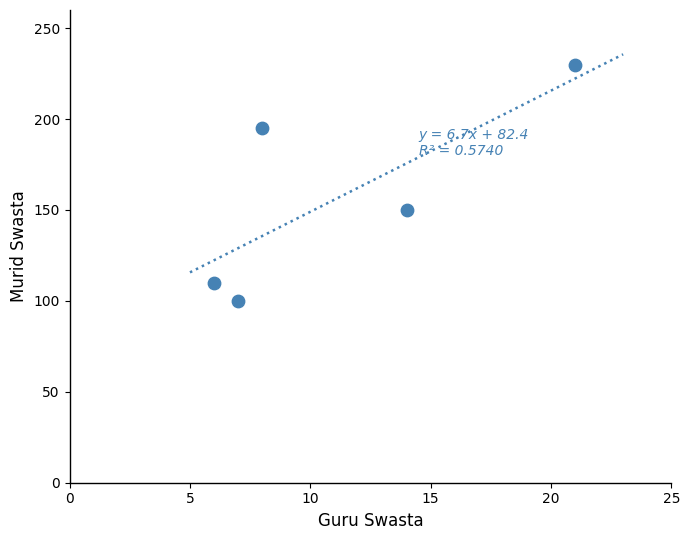

What is the range of Y values (max minus min)?

130